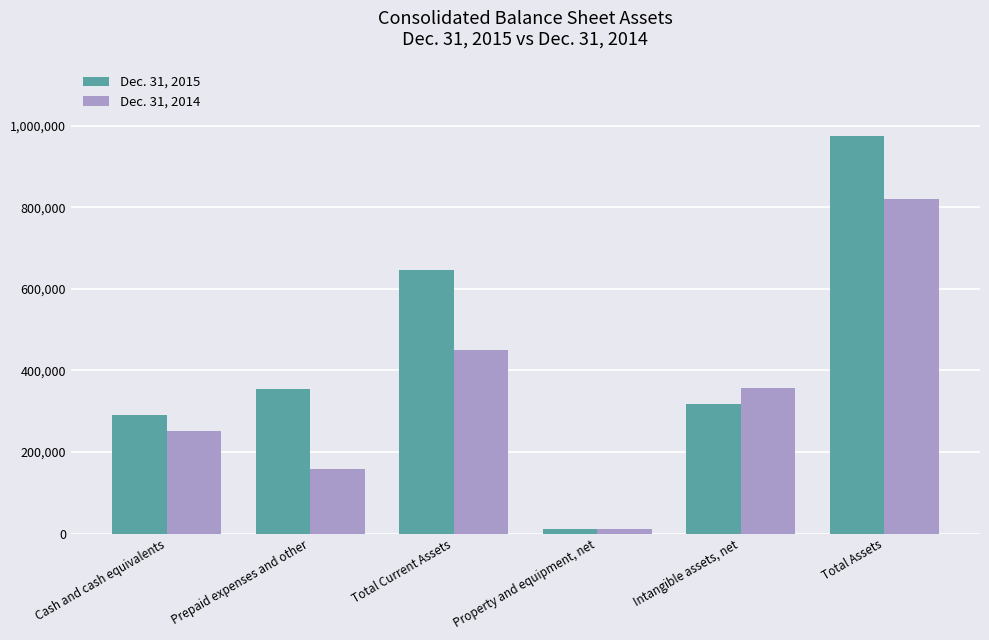

What is the total value across all series at Total Assets?

1795049